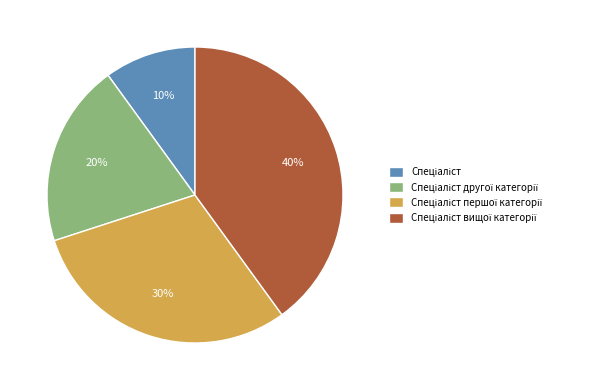

Does any single category account for the majority?

No